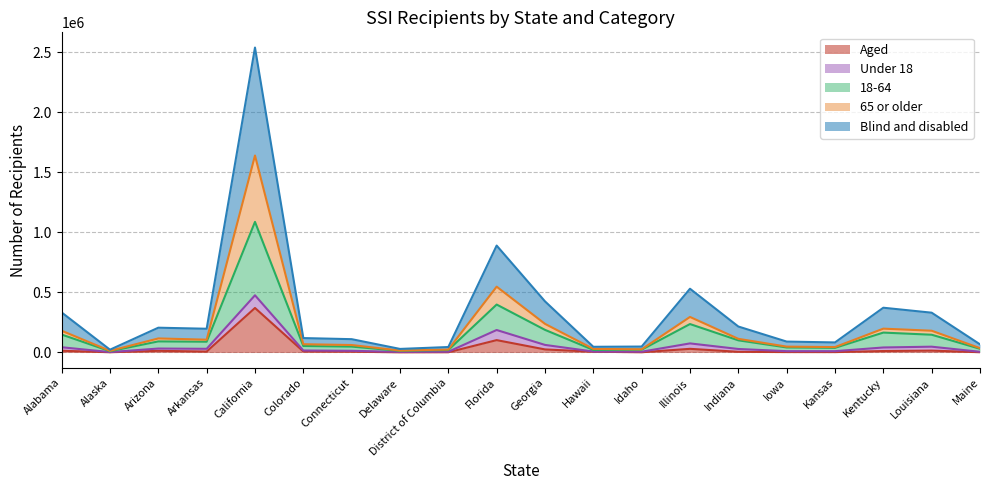

Is it true that Blind and disabled equals 20467 at District of Columbia?

True